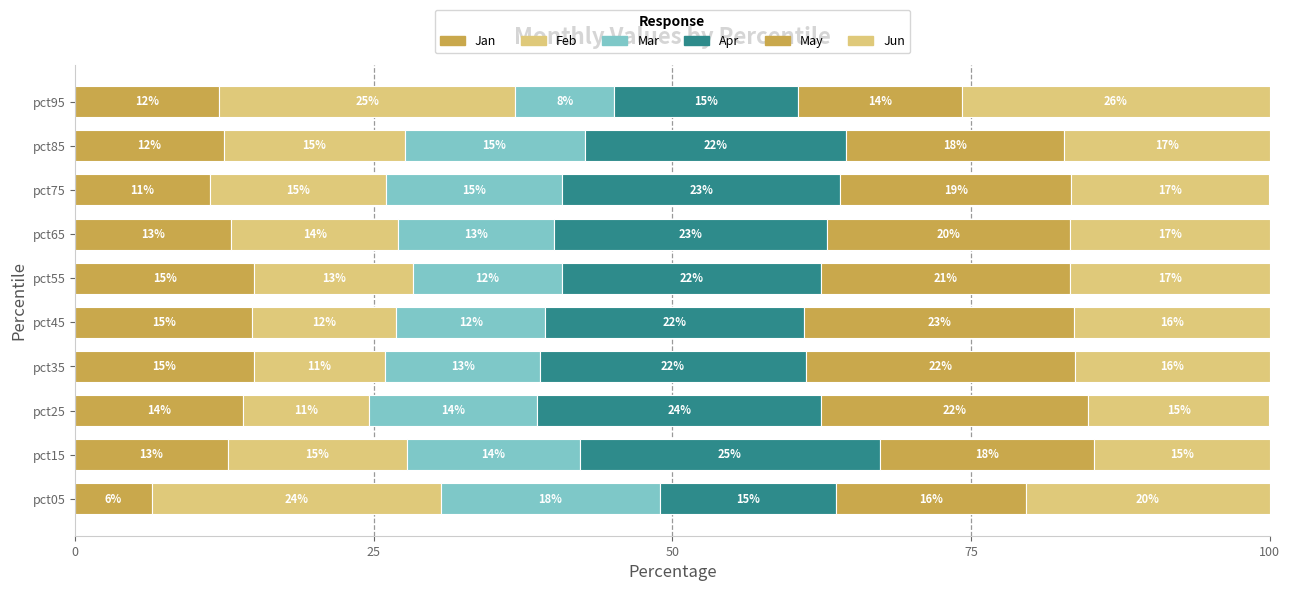

How many values in the Jan series exceed 13?

5